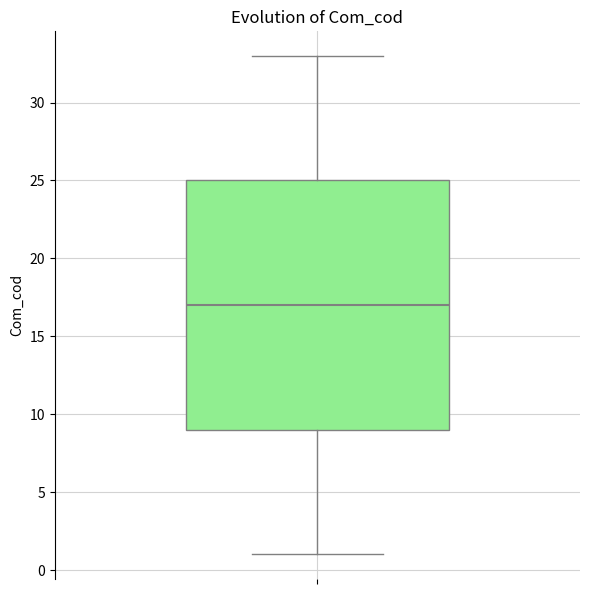

Transcribe this box plot: give where the median line is, the range the box spans, and where the two whiskers end, as read against the y-axis. The values are not printed on the chart, so give them approximately, as read against the axis.

median 17, box 9 to 25, whiskers 1 to 33